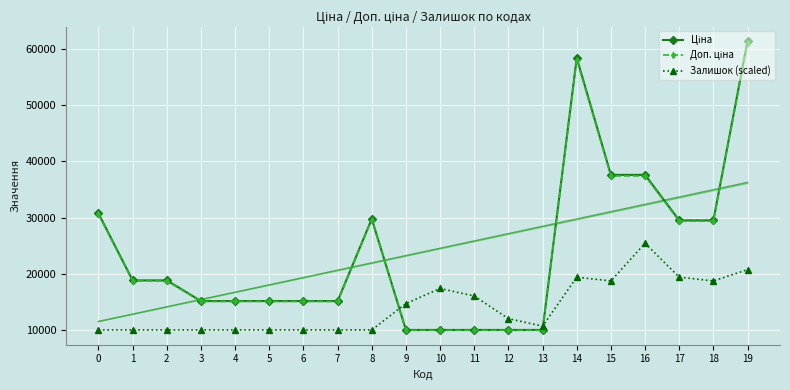

True or false: Залишок (scaled) has a value of 4536.9 at 0.

False